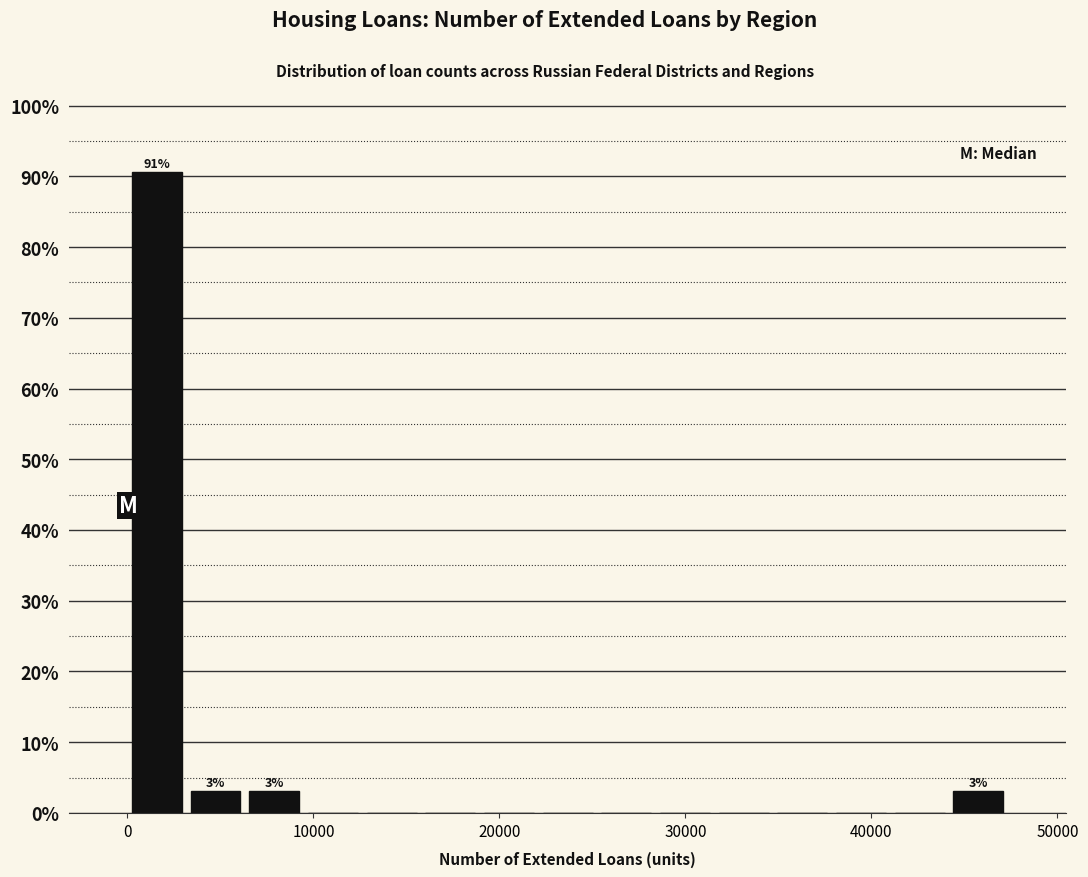

Around what value on the x-axis is the tallest bar? Give the approximate position of its centre, as read against the axis.

2000